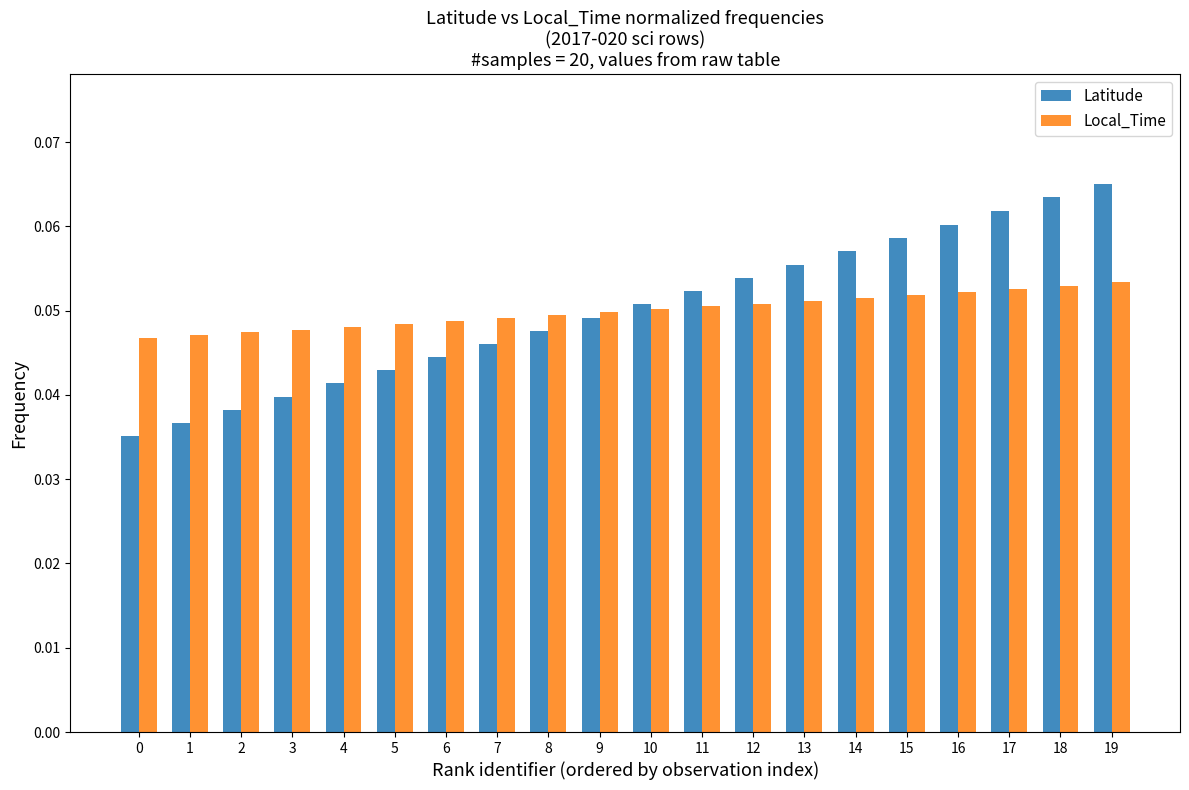

How many Latitude values are between 0 and 1?

20